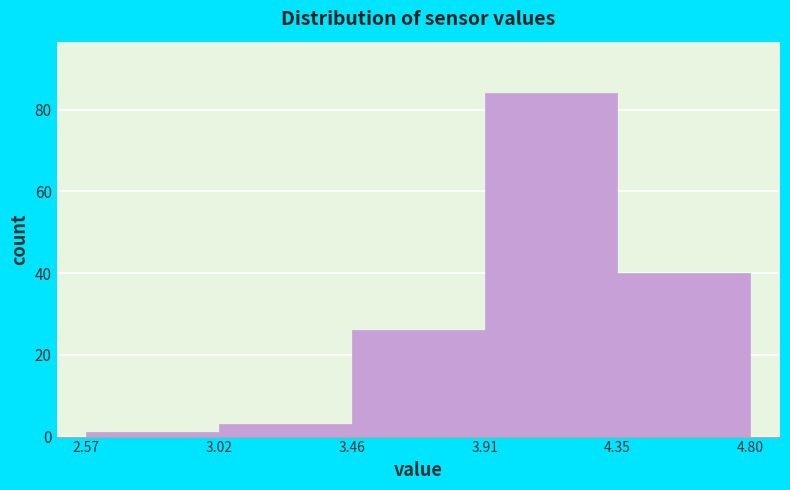

What is the height of the bar covering 3.46 to 3.91 on the x-axis? The values are not printed on the chart, so give them approximately, as read against the axis.

26